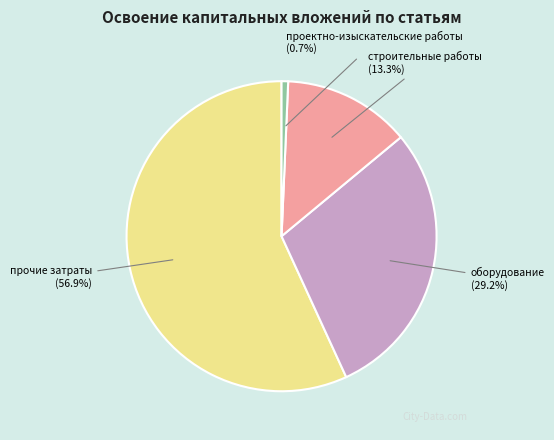

To the nearest percent, what portion does строительные работы represent?

13%